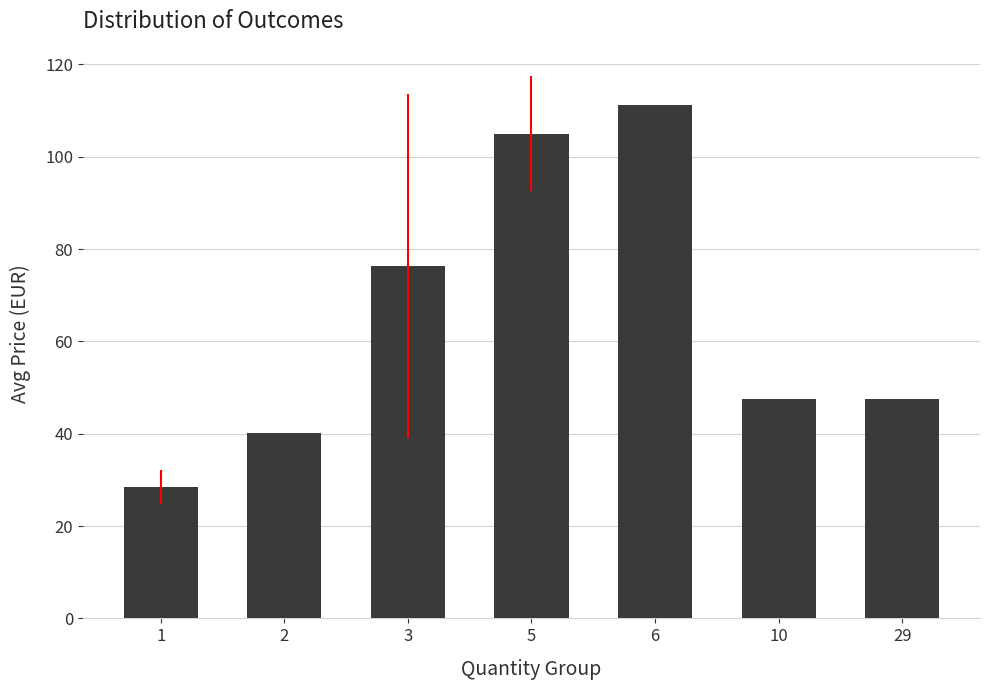

What is the difference between the maximum and second lowest values?

71.1